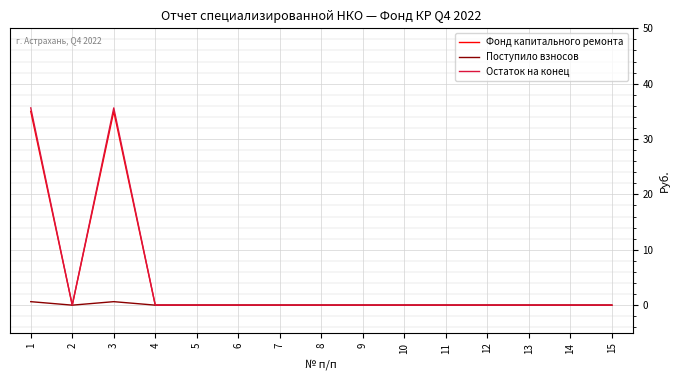

What is the maximum value shown in the chart?

35.6